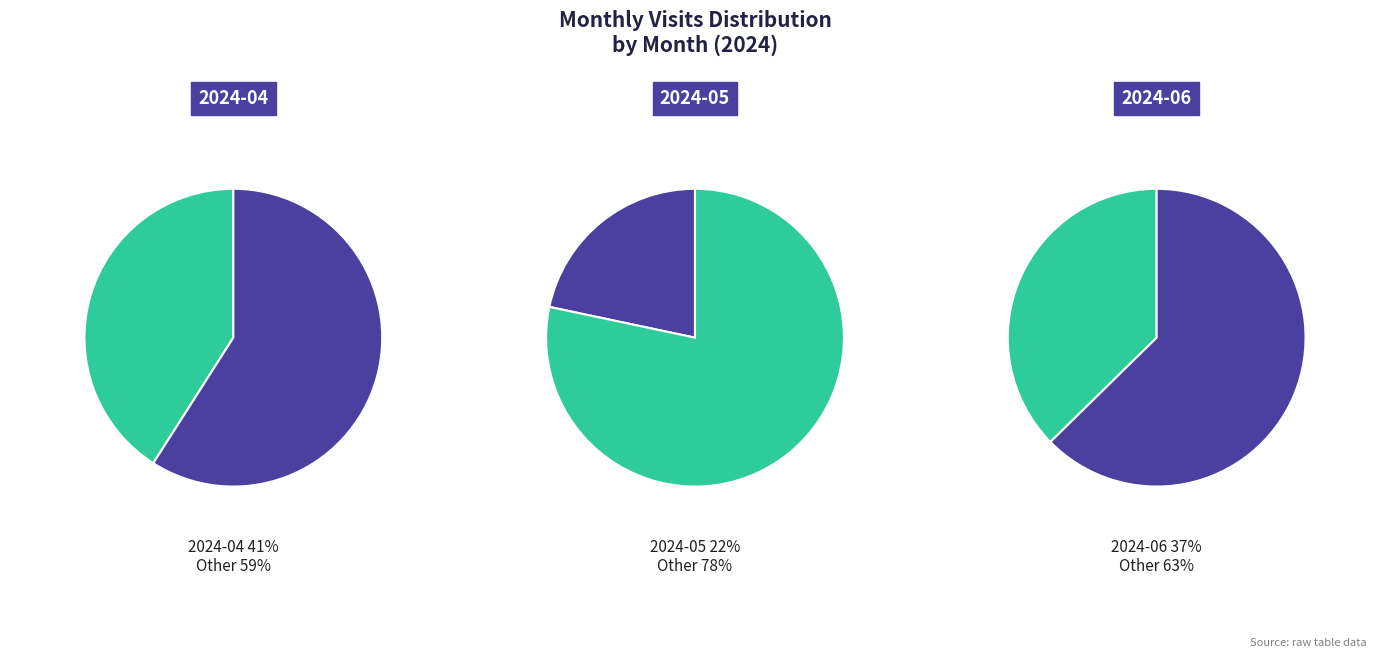

Is 2024-05 the majority of the pie?

No